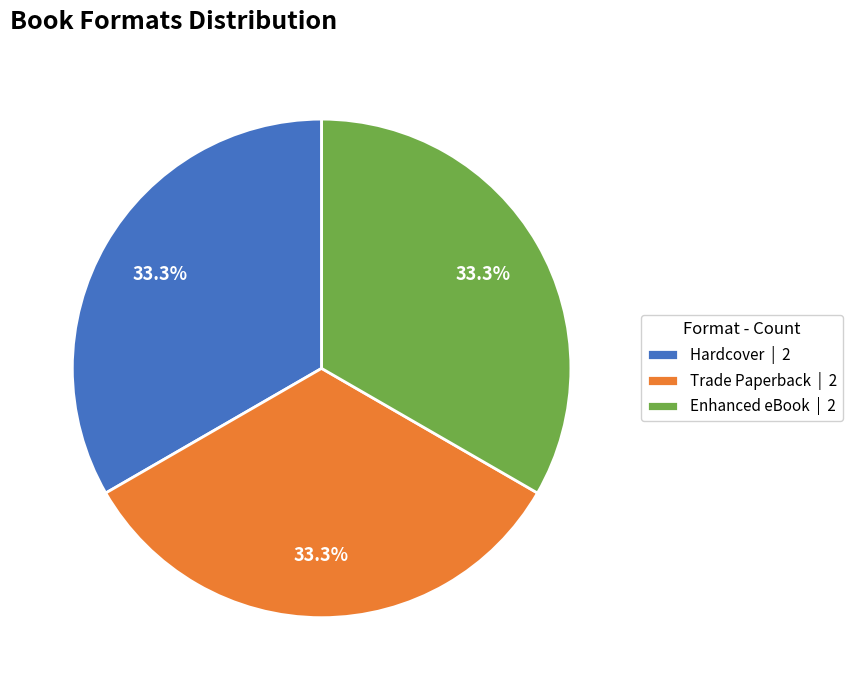

What is the ratio of the value at Enhanced eBook | 2 to the value at Trade Paperback | 2?

1.0